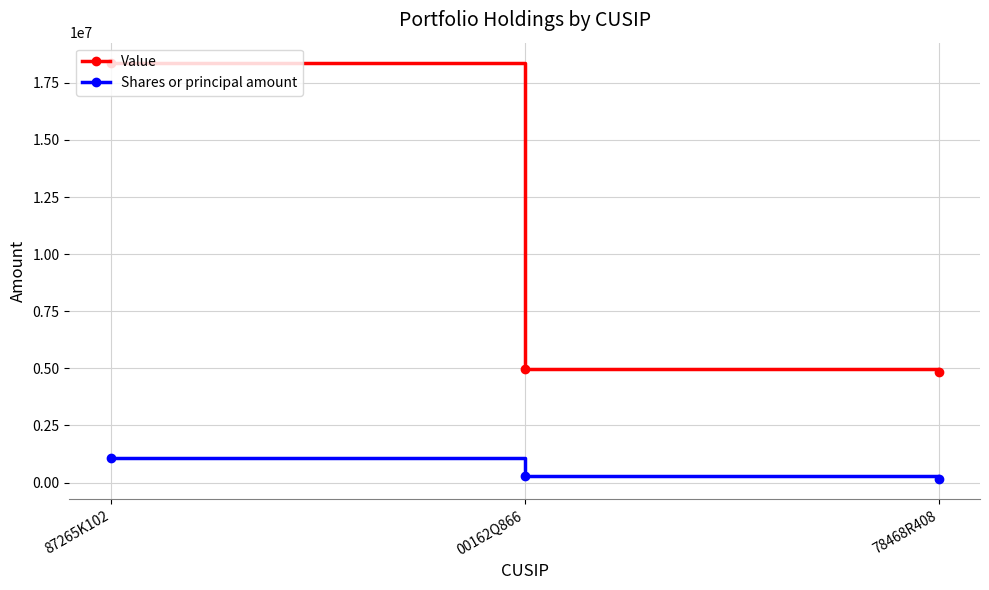

Which series has the widest spread of values?

Value